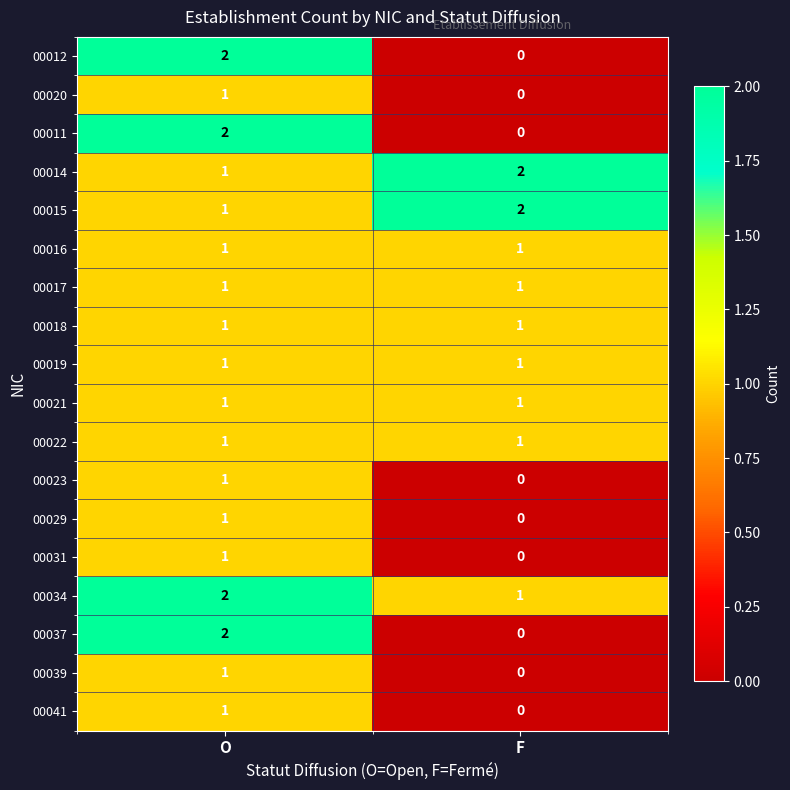

At which label is 00029 closest to 0?

F